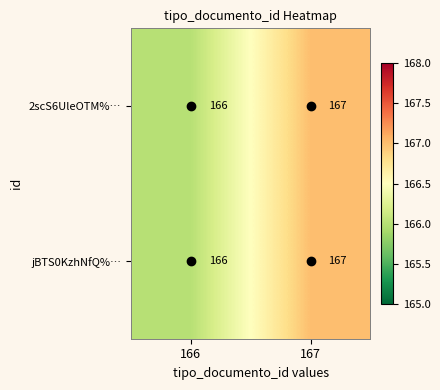

At which label is jBTS0KzhNfQ%… closest to 166?

166